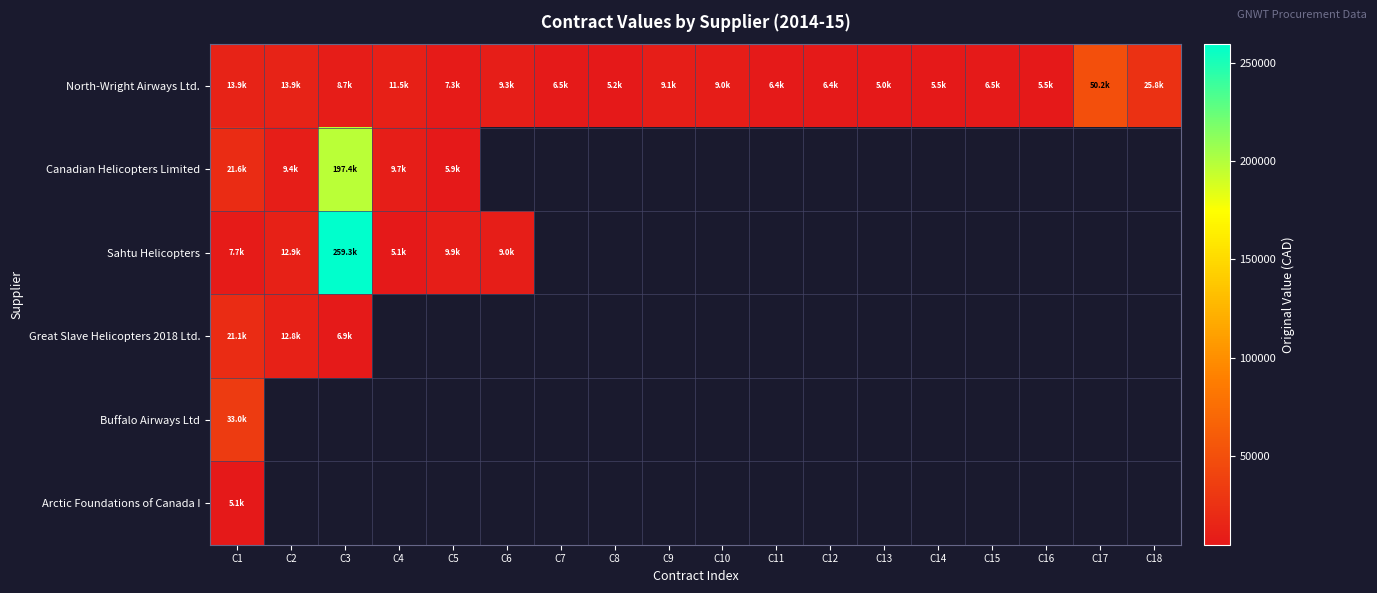

Rank the series by their maximum value, from lowest to highest.

Arctic Foundations of Canada I, Great Slave Helicopters 2018 Ltd., Buffalo Airways Ltd, North-Wright Airways Ltd., Canadian Helicopters Limited, Sahtu Helicopters